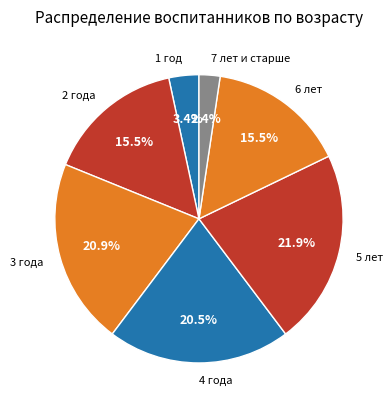

How many segments does this pie chart have?

7